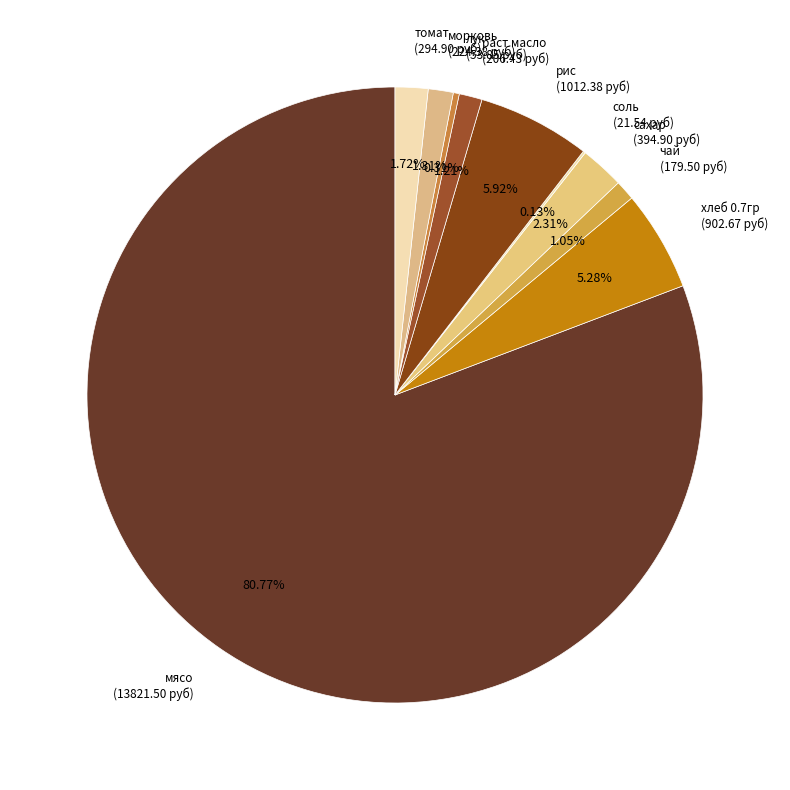

Which category has the biggest portion of the pie?

мясо